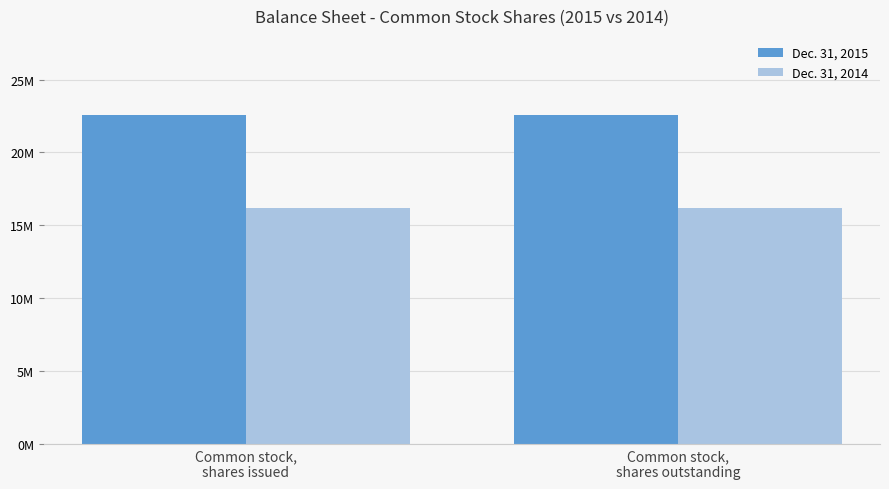

Which series has the largest range (max minus min)?

Dec. 31, 2015